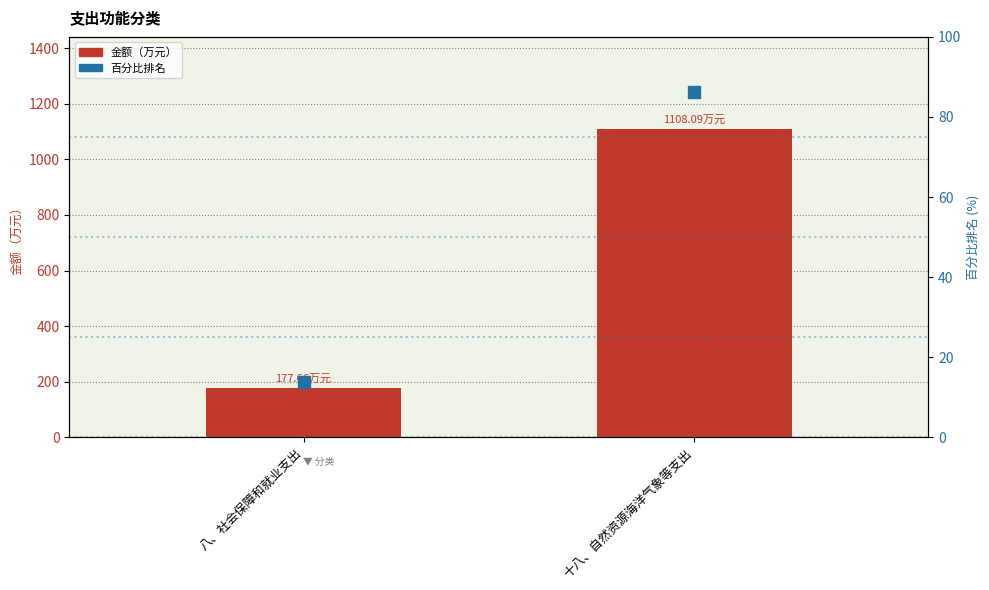

What are all the series names shown in the legend?

金额（万元）, 百分比排名